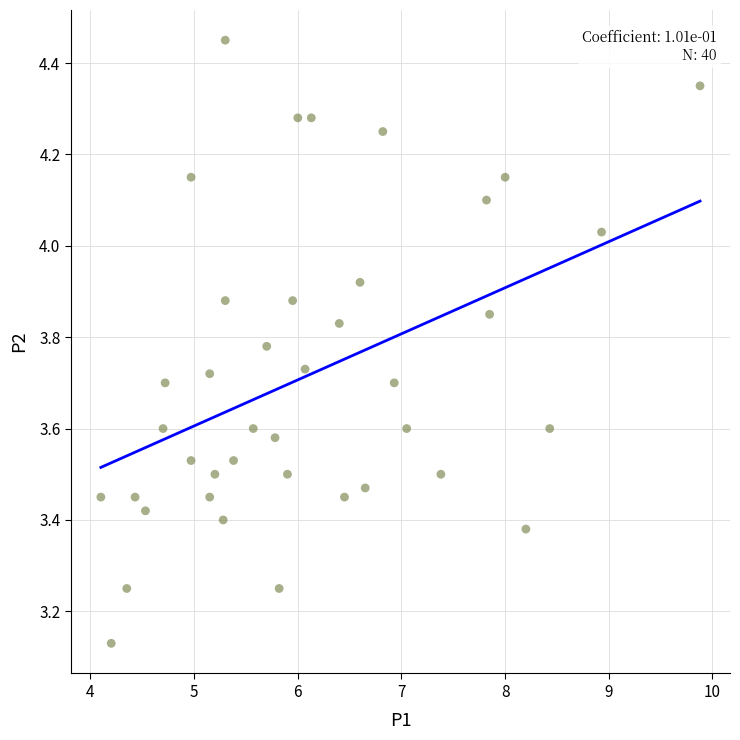

What is the range of X values (max minus min)?

5.8